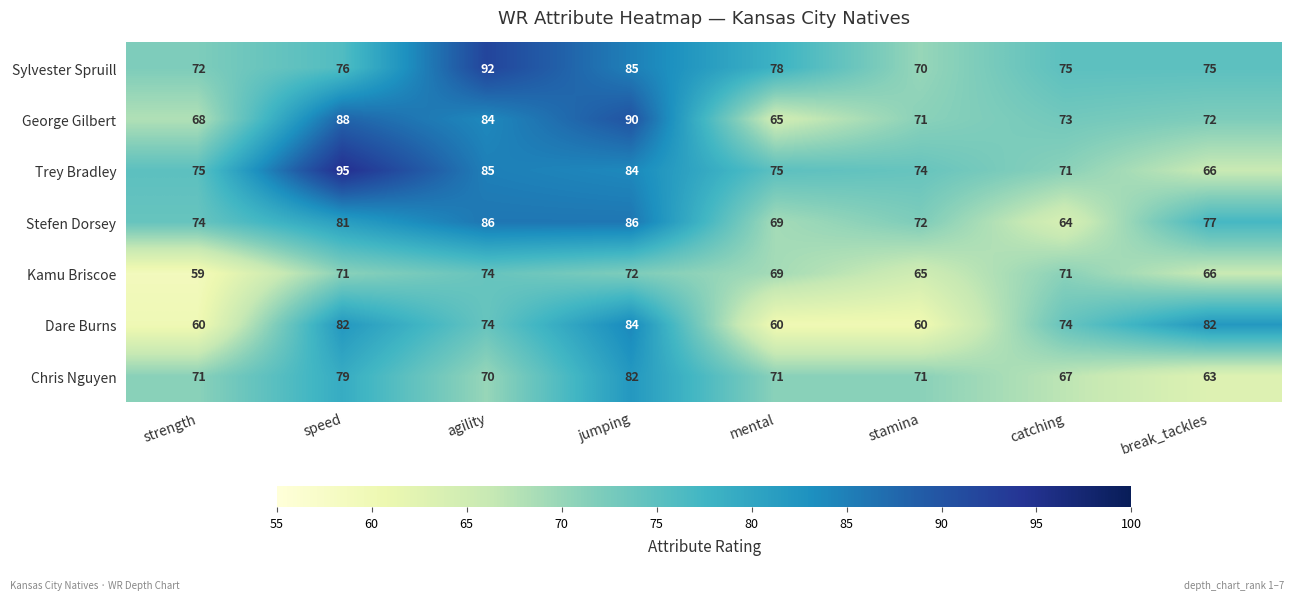

At which label is Stefen Dorsey closest to 75?

strength